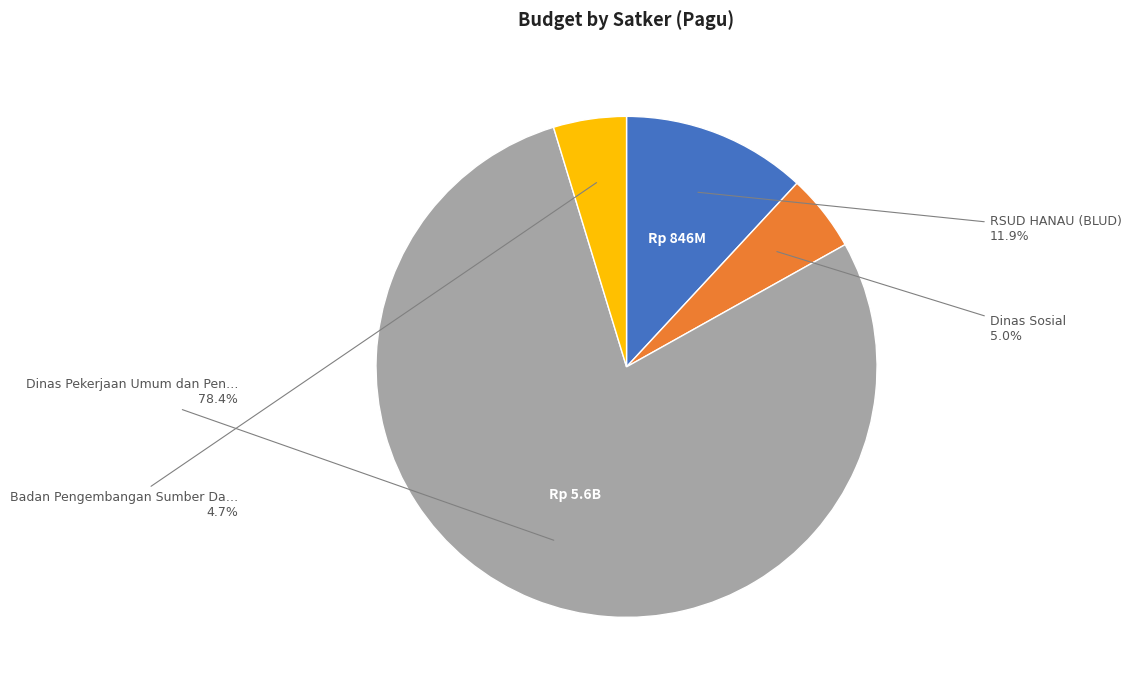

Does any single category account for the majority?

Yes